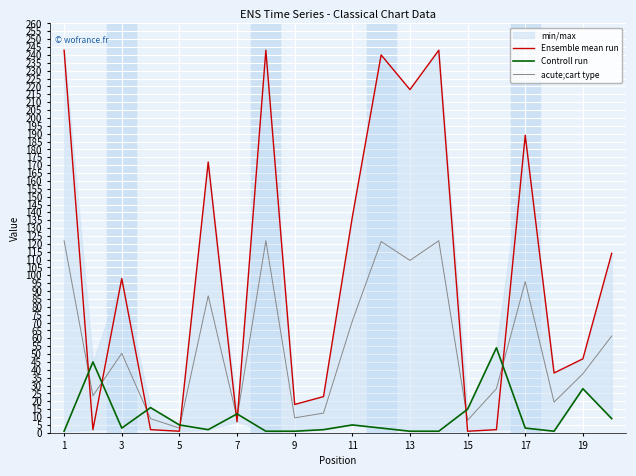

What is the difference between the acute;cart type values at 15 and 13?

101.5